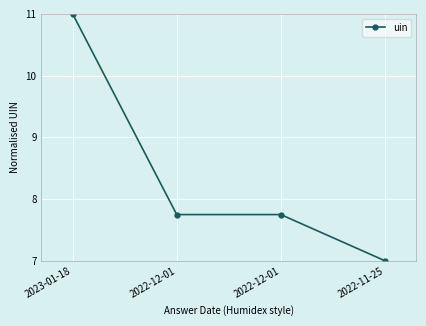

Which label corresponds to the largest value in the chart?

2023-01-18